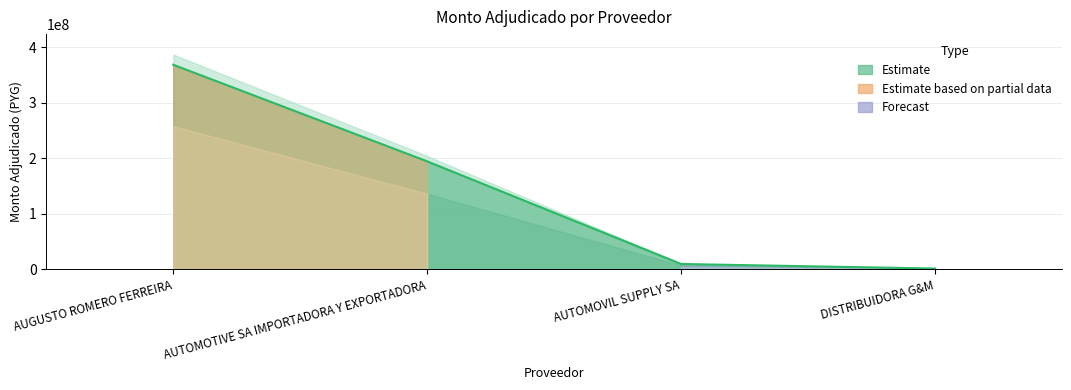

How many lines are shown in the chart?

1